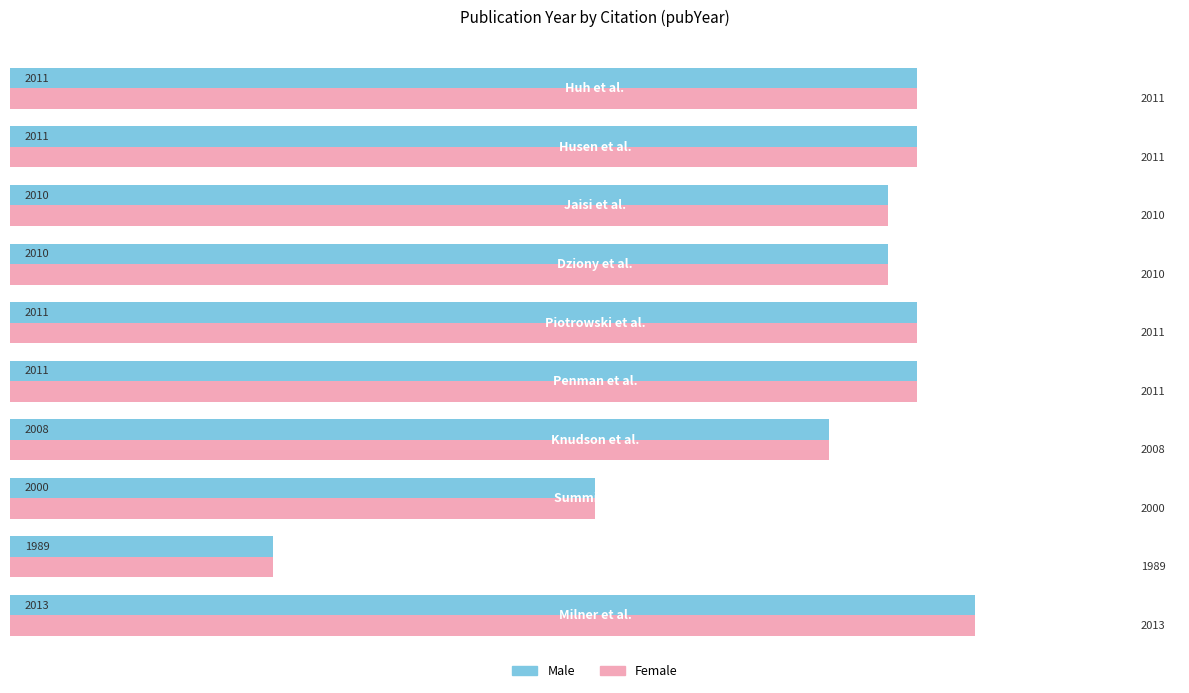

At how many categories does at least one series exceed 2009?

7